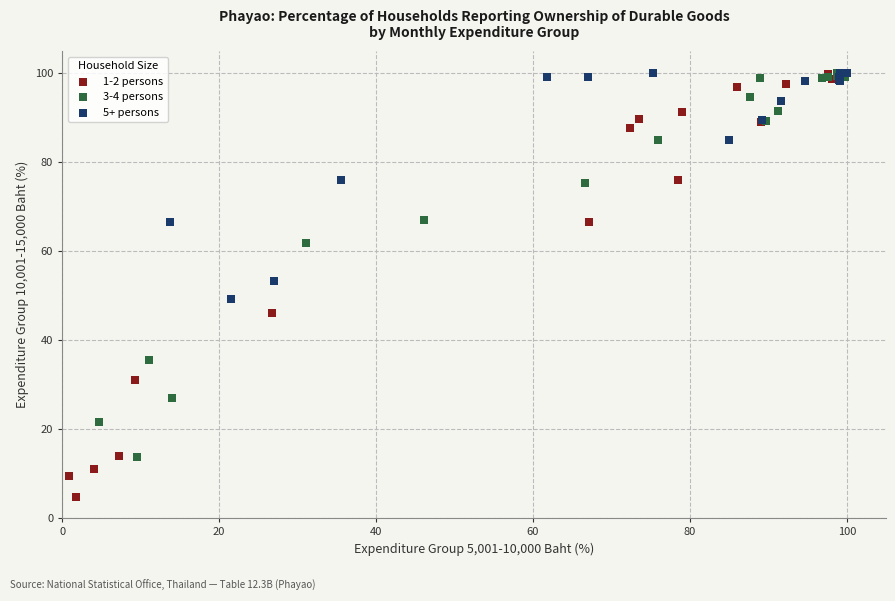

Which series has the widest spread of Y values?

1-2 persons